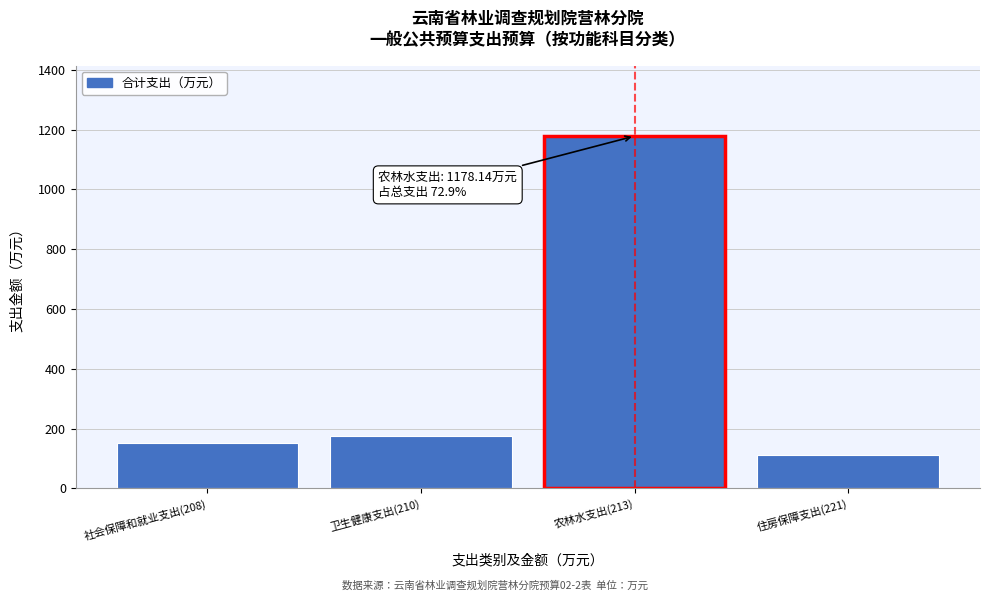

Reading left to right, transcribe all the data shown in this chart.

社会保障和就业支出(208)=151.3	卫生健康支出(210)=174.5	农林水支出(213)=1178.1	住房保障支出(221)=112.0